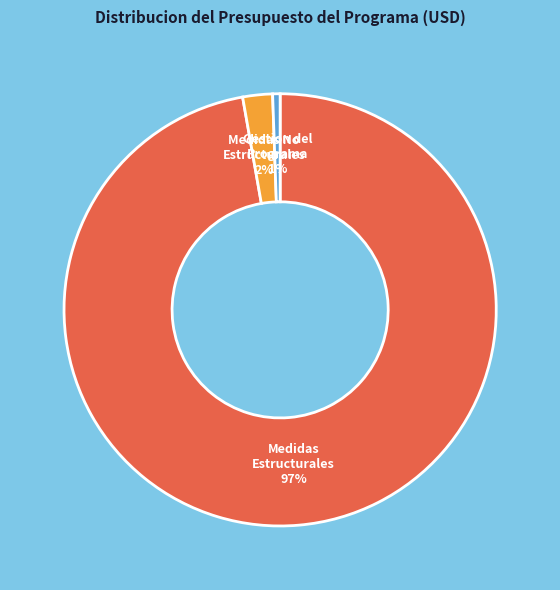

To the nearest percent, what is the average slice percentage?

33%